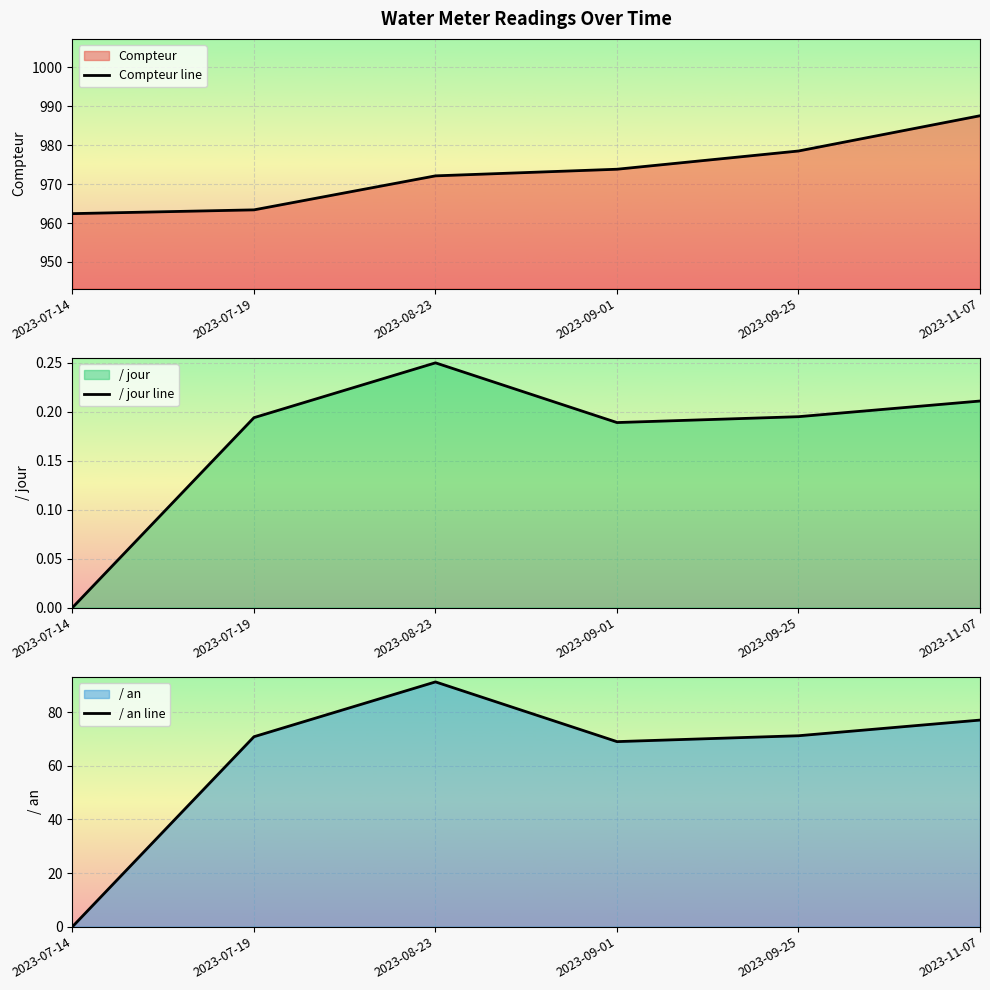

True or false: / jour line and / an line cross at least once.

False